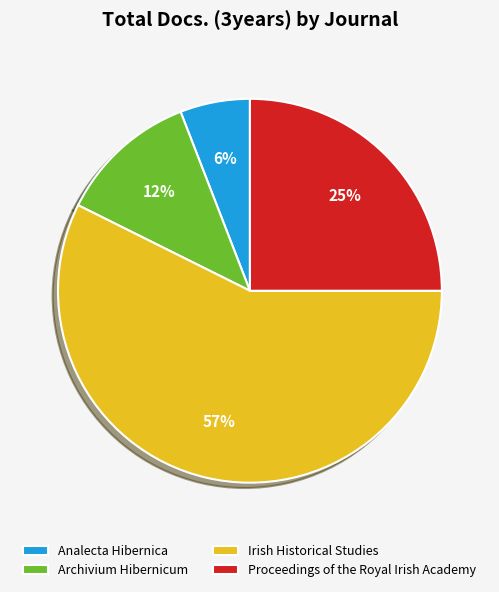

The Irish Historical Studies slice represents 57% of the pie. True or false?

True